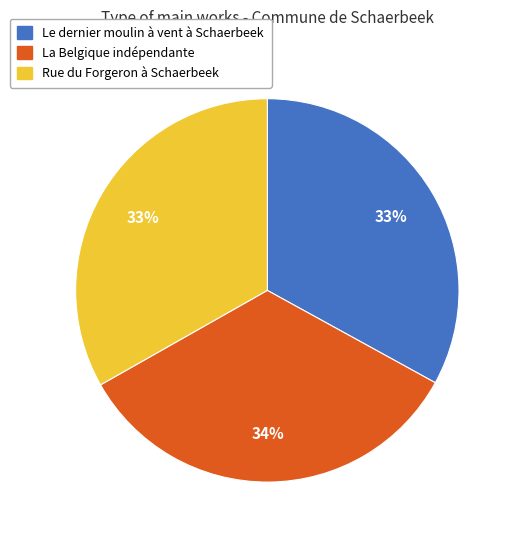

What percentage is the Rue du Forgeron à Schaerbeek slice, to the nearest percent?

33%